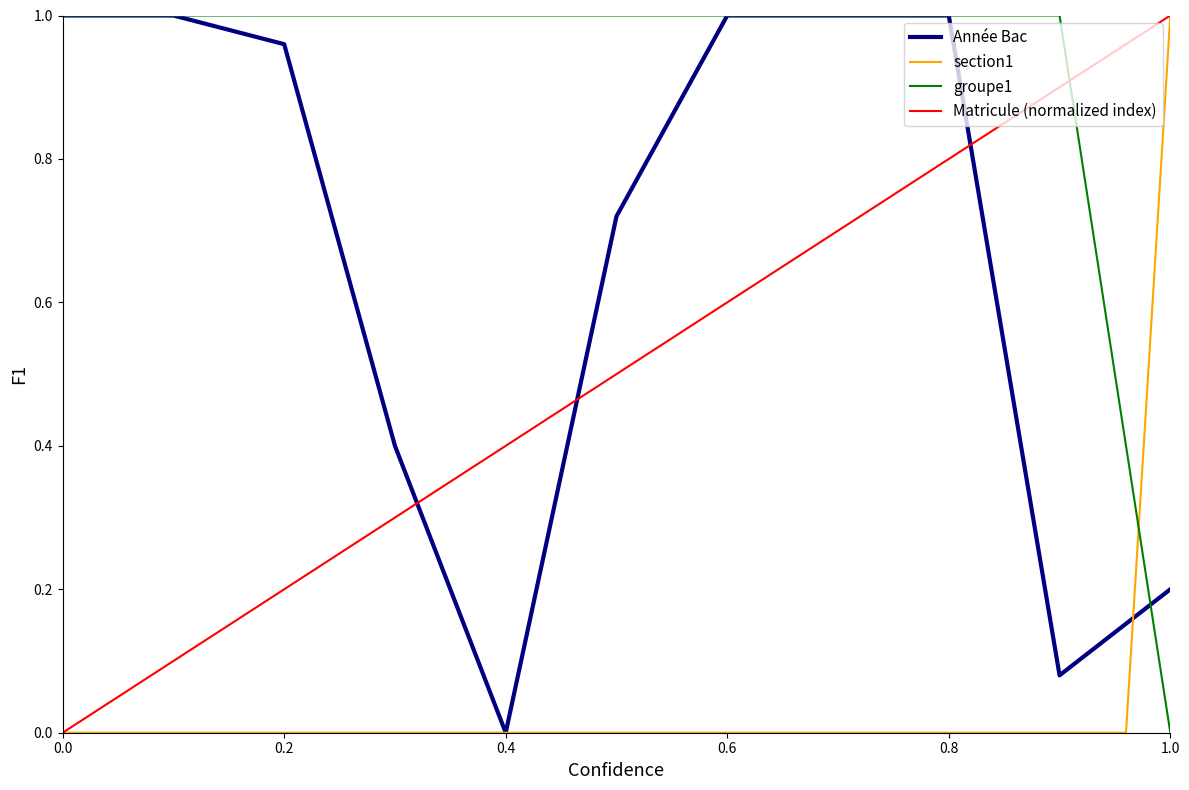

The Matricule (normalized index) series shows 0.2 at 0.2. True or false?

True